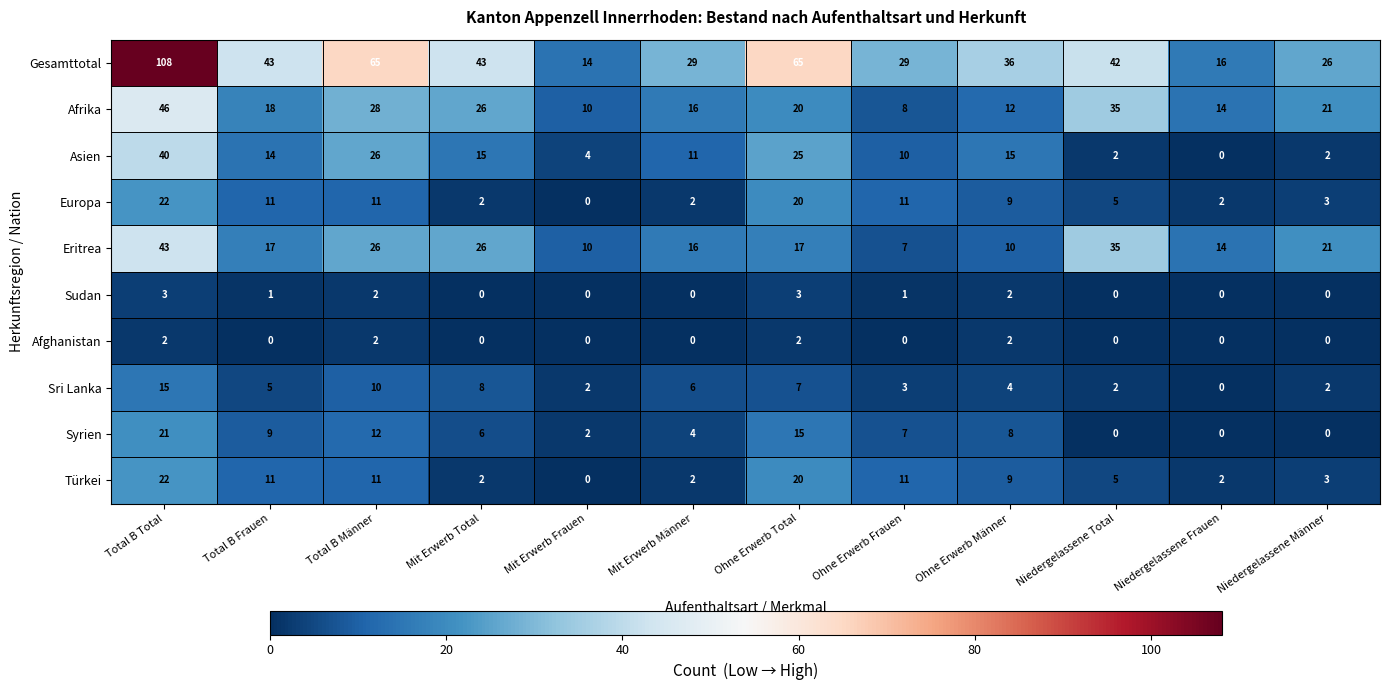

How many positive values does the Sudan series have?

6